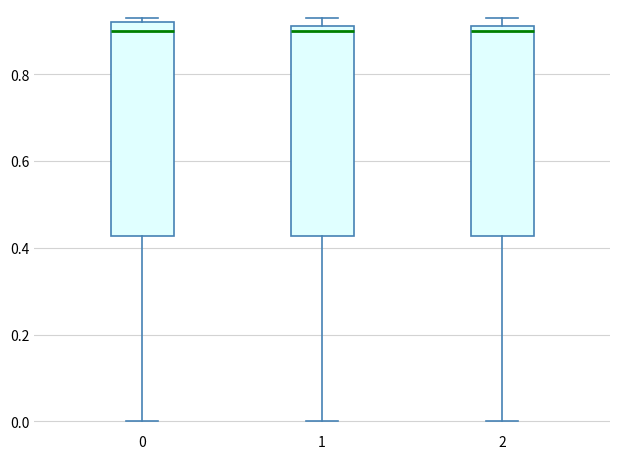

Where is the lower edge of the box at x = 2 on the y-axis? The values are not printed on the chart, so give them approximately, as read against the axis.

0.42